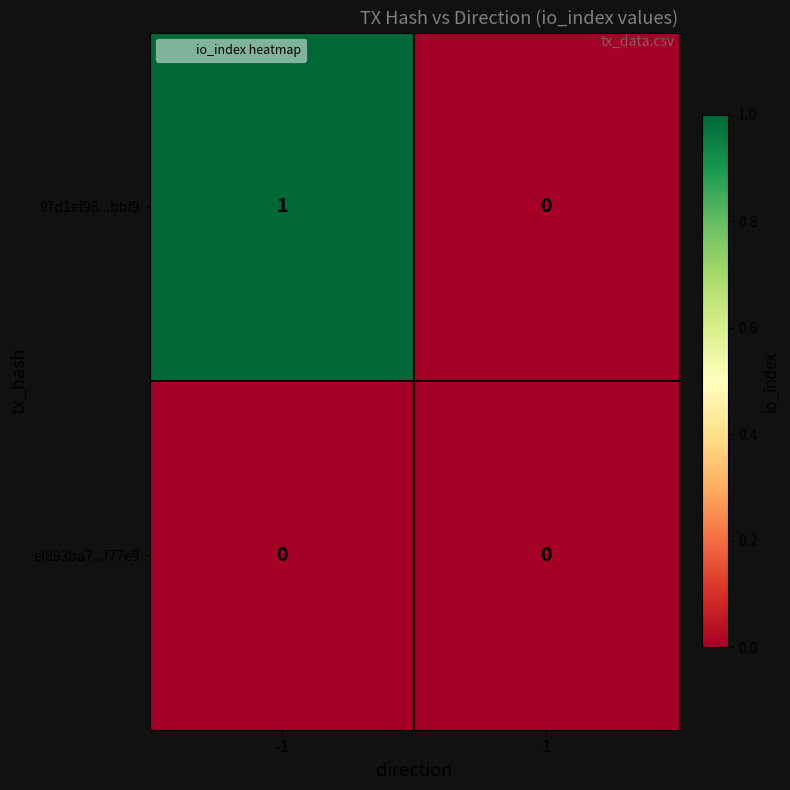

List the series in order of their peak value, lowest first.

ef893ba7...f77e9, 97d1ef98...bbf9